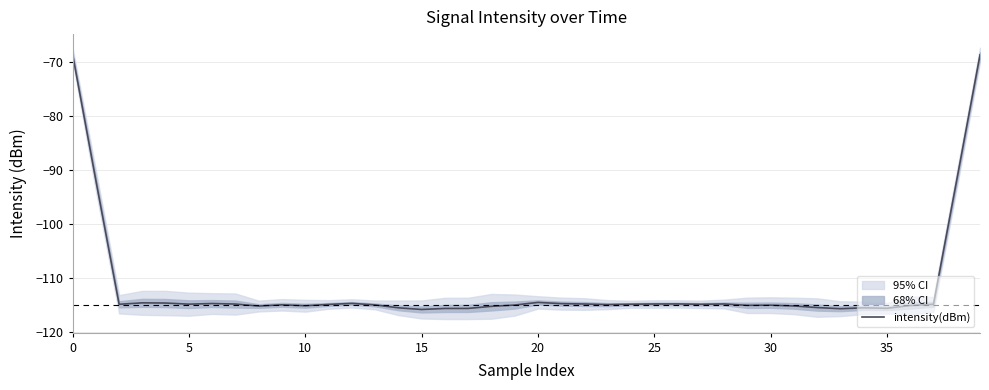

What is the highest value of the intensity(dBm) series?

-68.6